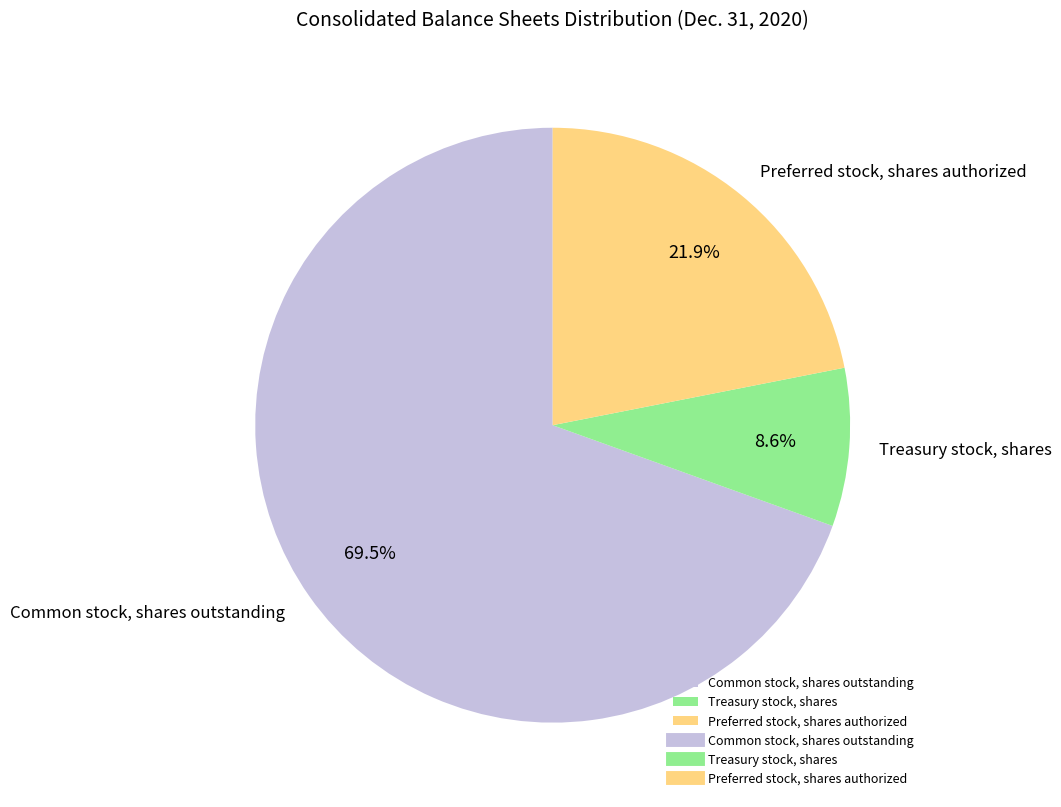

Which category has the smallest portion of the pie?

Treasury stock, shares